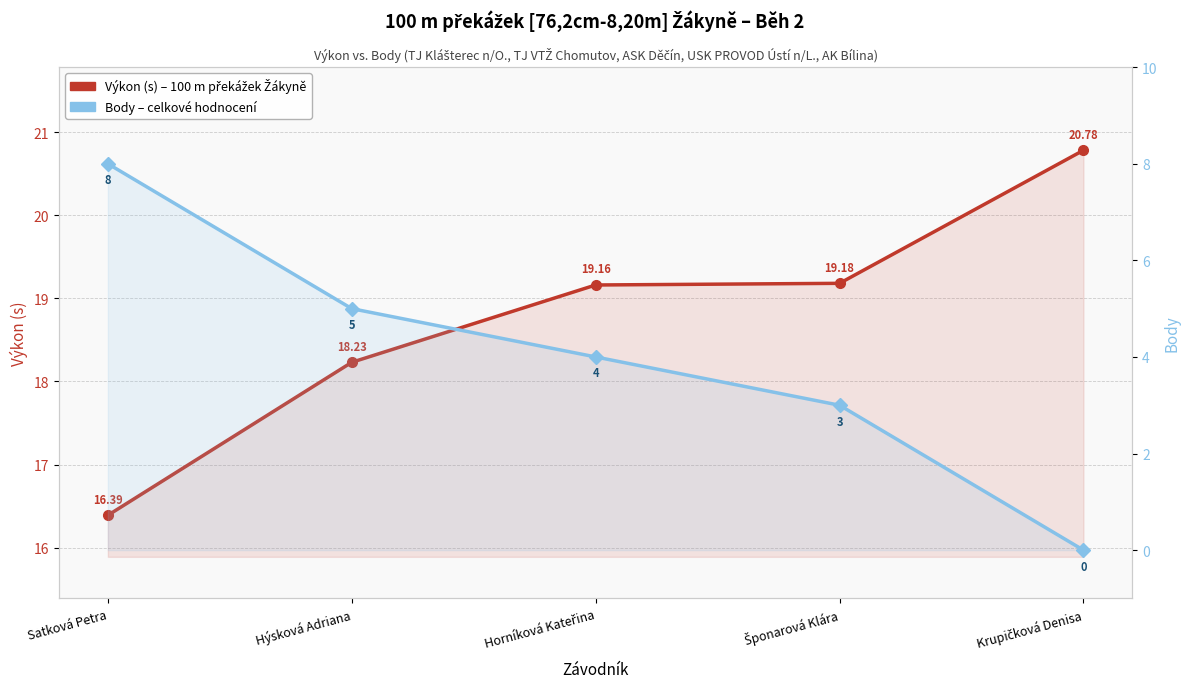

At which category does the chart reach its peak across all series?

Krupičková Denisa